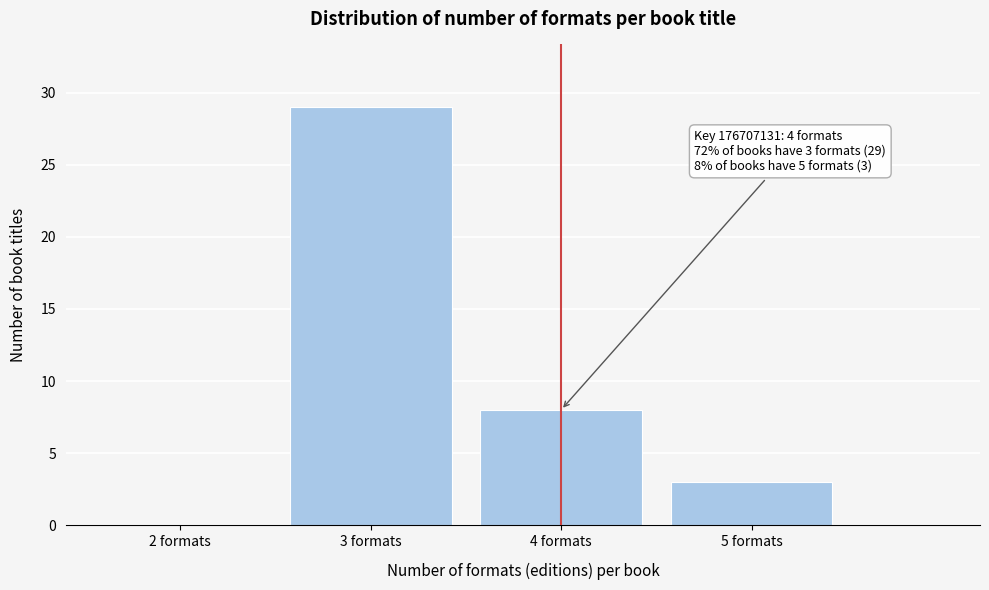

Reading left to right, transcribe all the data shown in this chart.

2 formats=0	3 formats=29	4 formats=8	5 formats=3